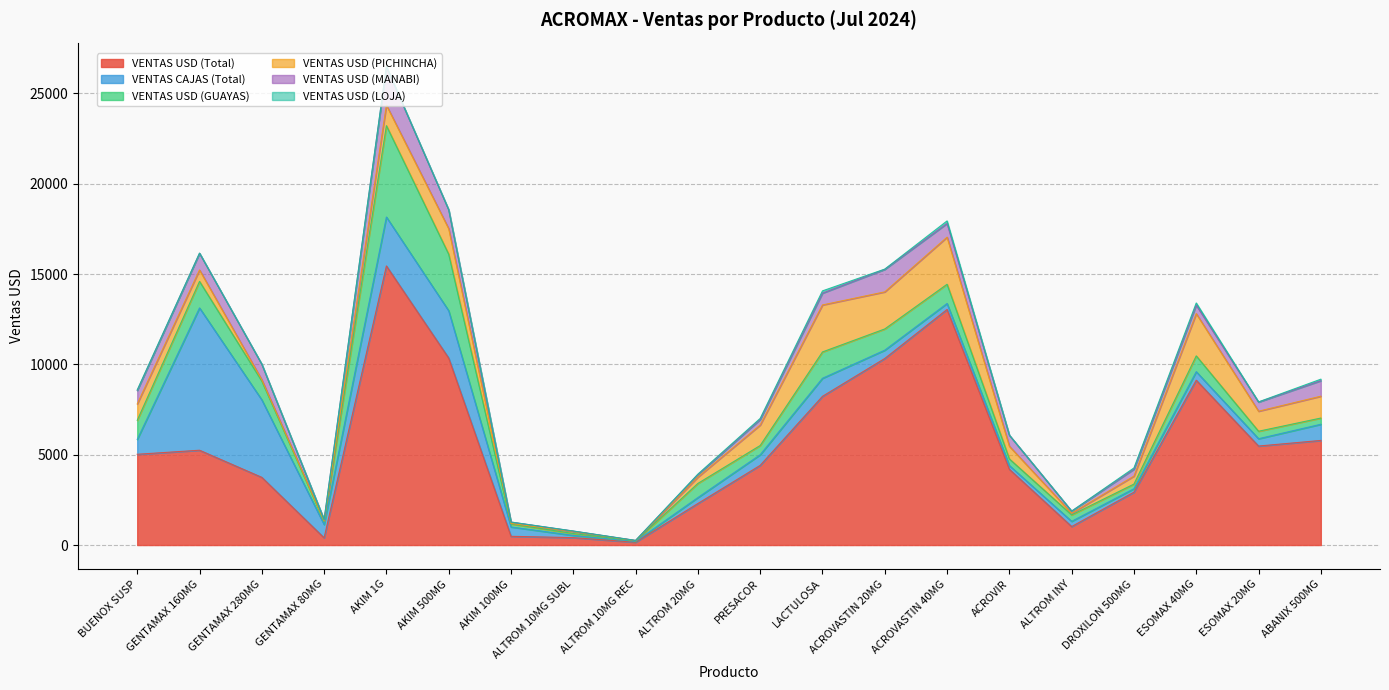

What is the highest value of the VENTAS USD (MANABI) series?

2113.7